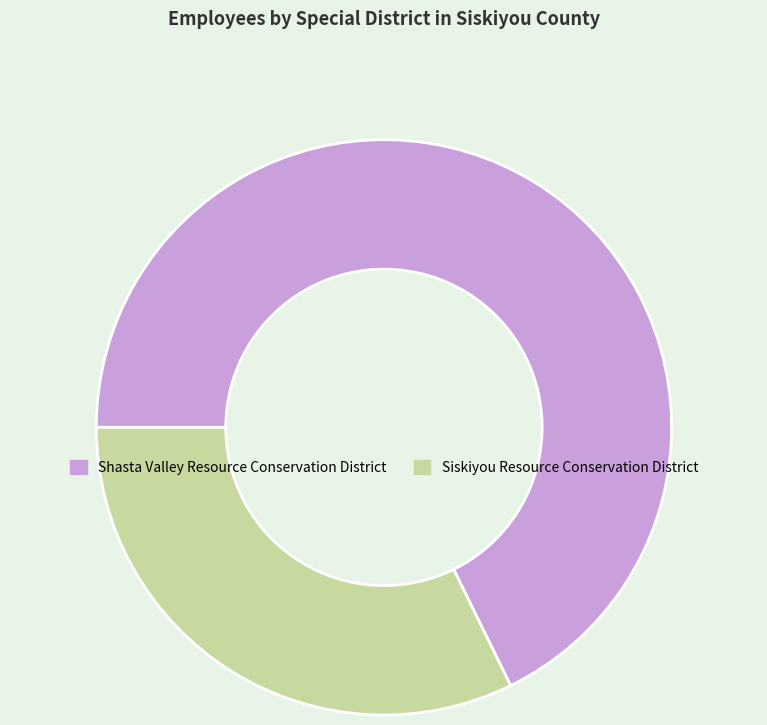

How many segments does this pie chart have?

2